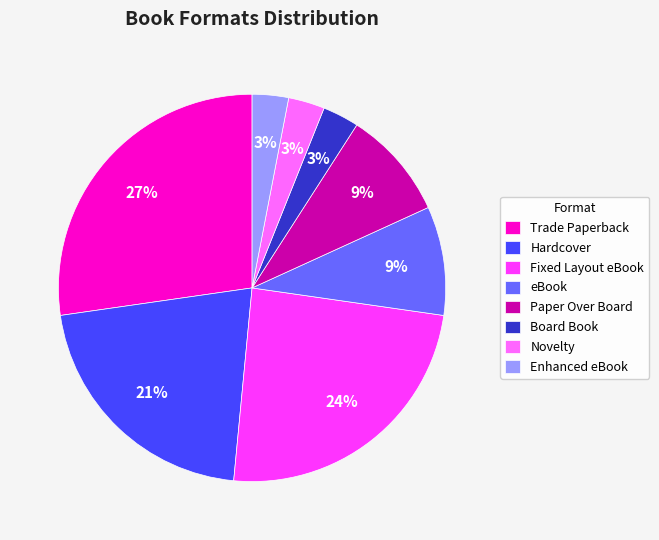

To the nearest percent, what percentage of the pie is Novelty?

3%